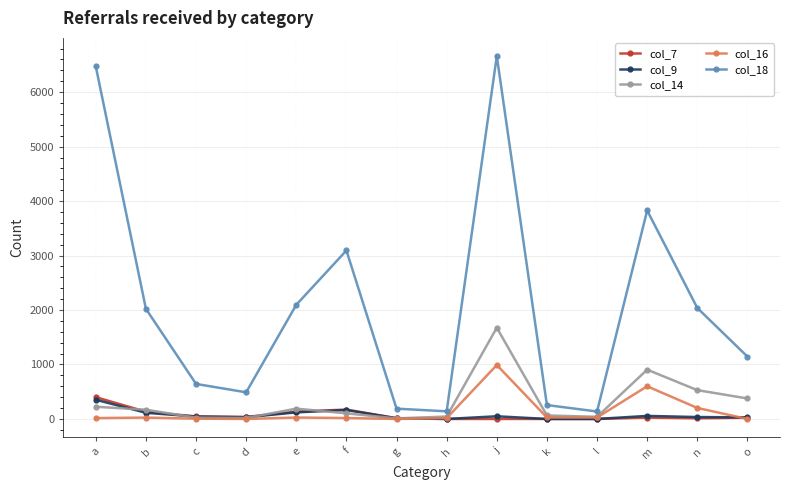

What is the sum of the col_7 values at a and o?

423